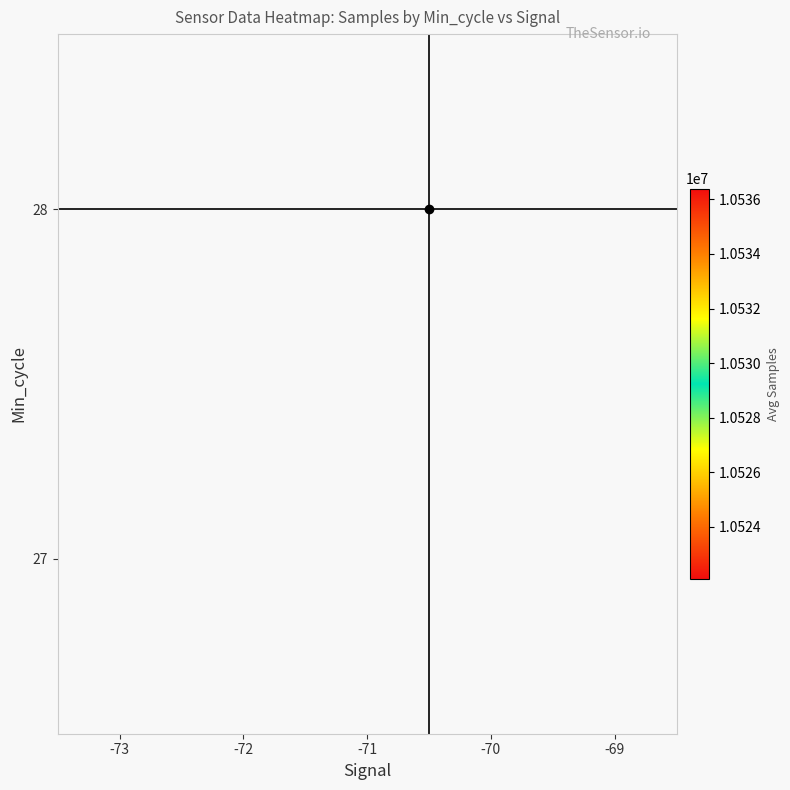

True or false: 28 has a value of 10536398.1 at -72.

True